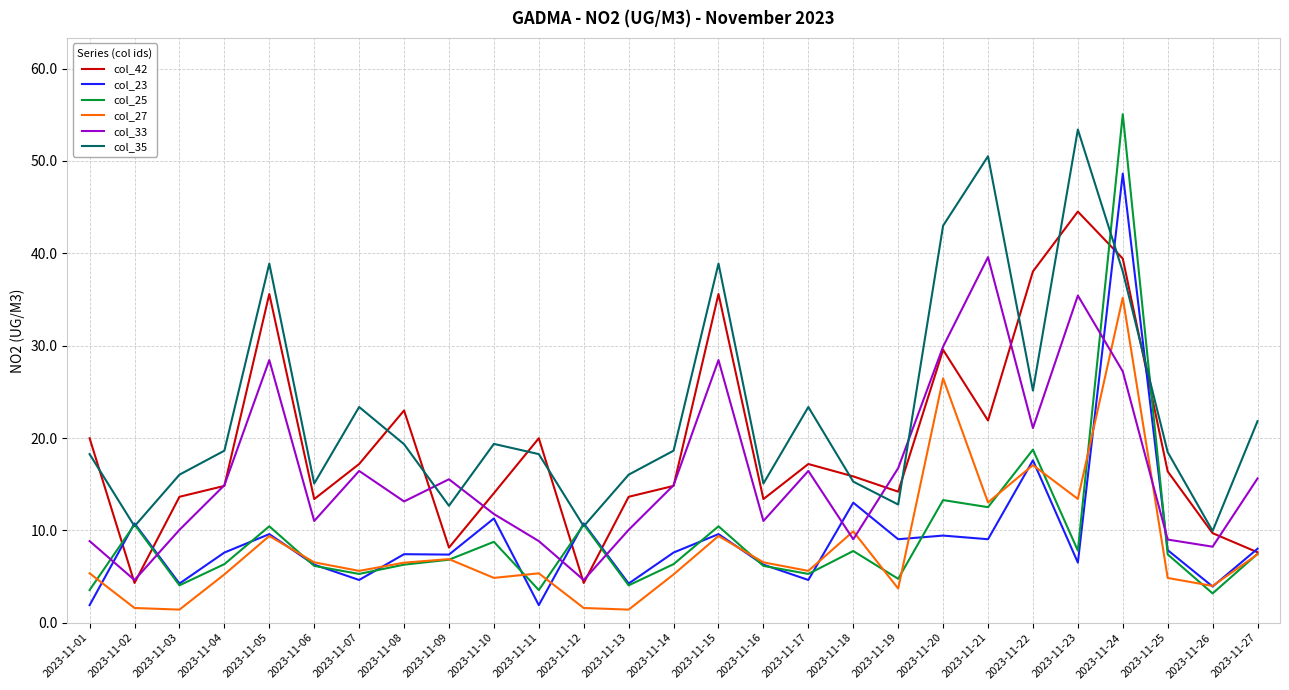

At which category does col_35 reach its first local valley?

2023-11-02